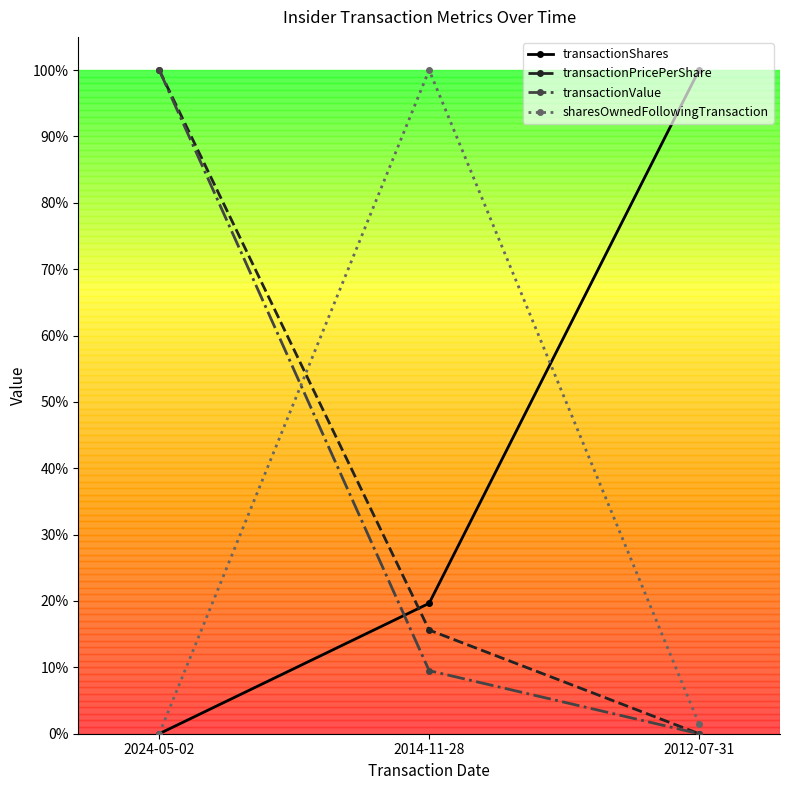

What is the label of the 2nd point from the right?

2014-11-28